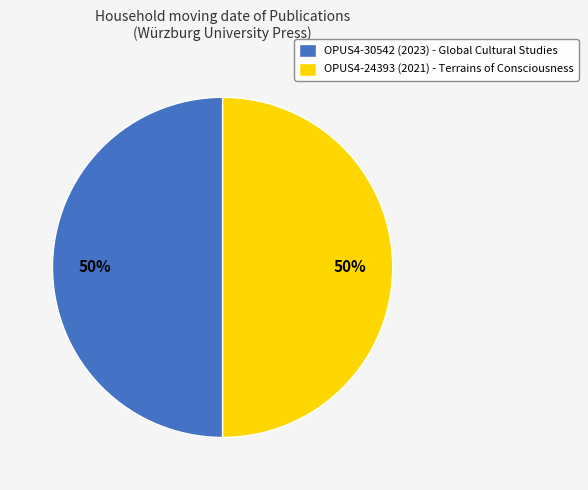

Count the number of slices in the pie.

2